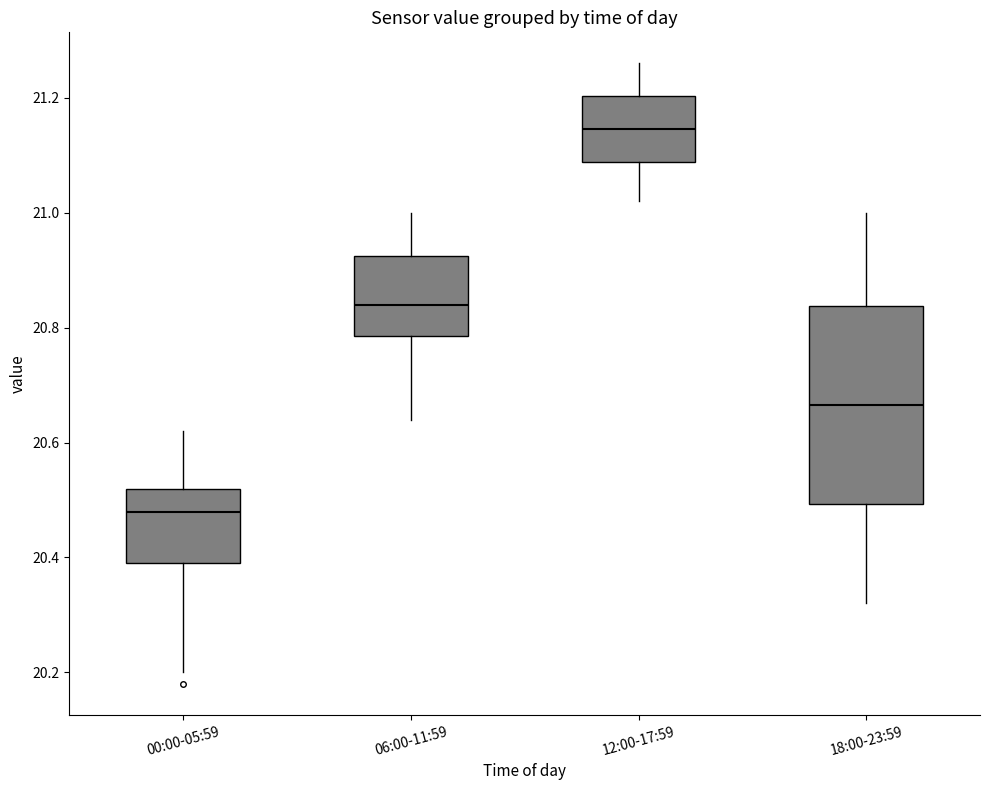

Where does the lower whisker of the box for 06:00-11:59 end on the y-axis? The values are not printed on the chart, so give them approximately, as read against the axis.

20.64